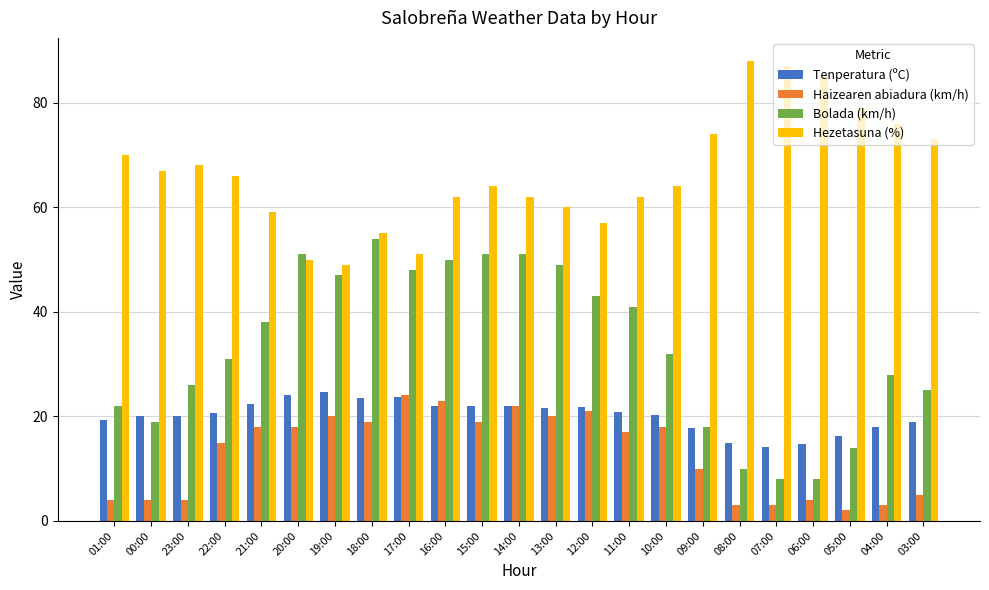

What are all the series names shown in the legend?

Tenperatura (ºC), Haizearen abiadura (km/h), Bolada (km/h), Hezetasuna (%)